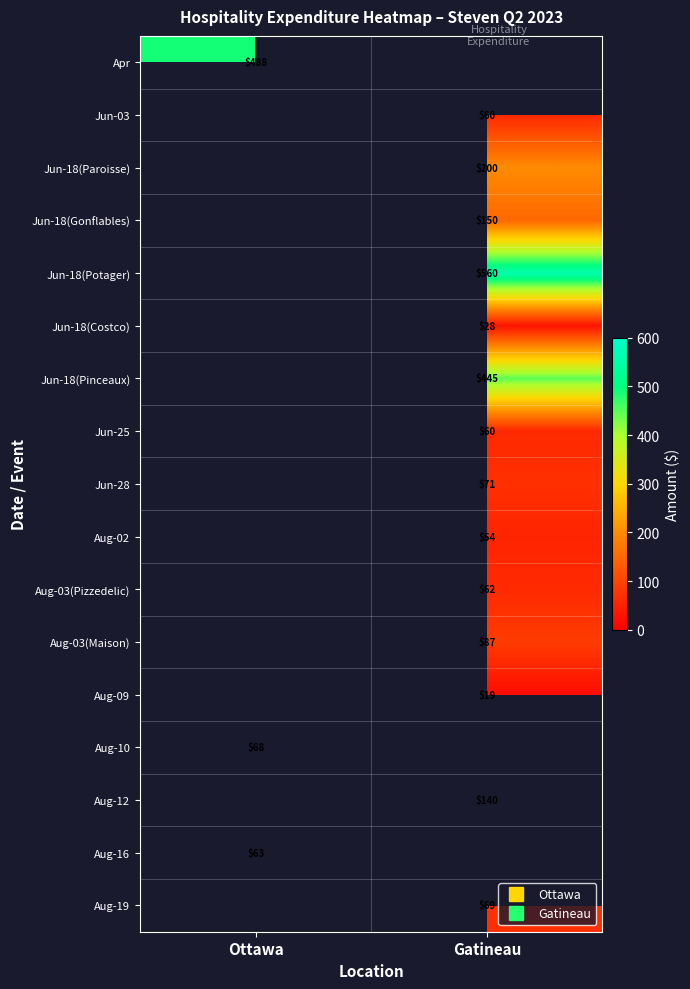

Is the value of Jun-18(Pinceaux) at Gatineau greater than the value of Jun-18(Paroisse) at Gatineau?

Yes